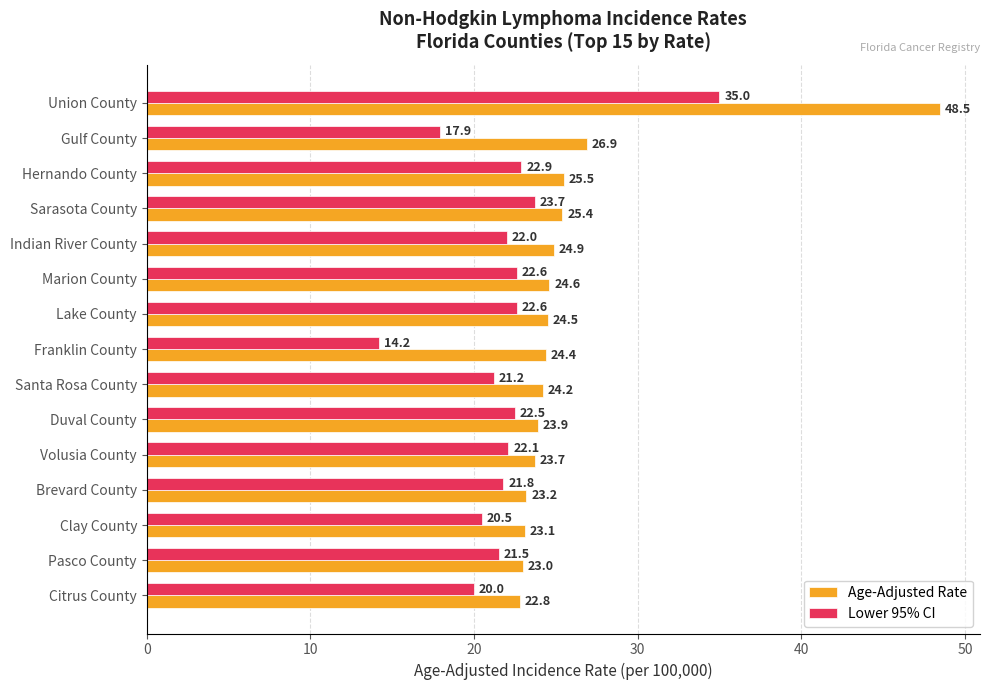

Is the value of Age-Adjusted Rate at Union County greater than the value of Lower 95% CI at Sarasota County?

Yes